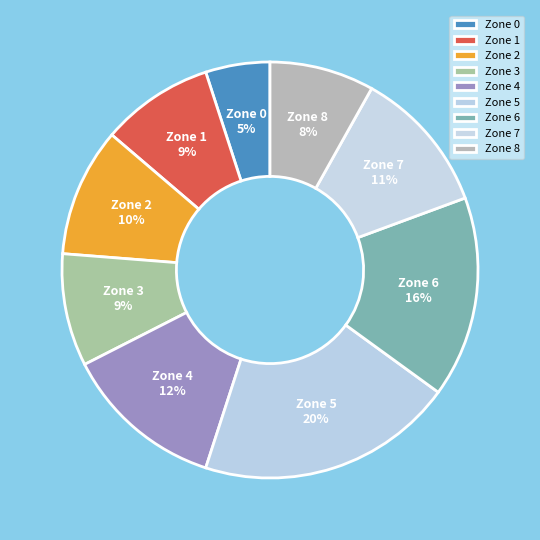

The Zone 5 slice represents 9% of the pie. True or false?

False